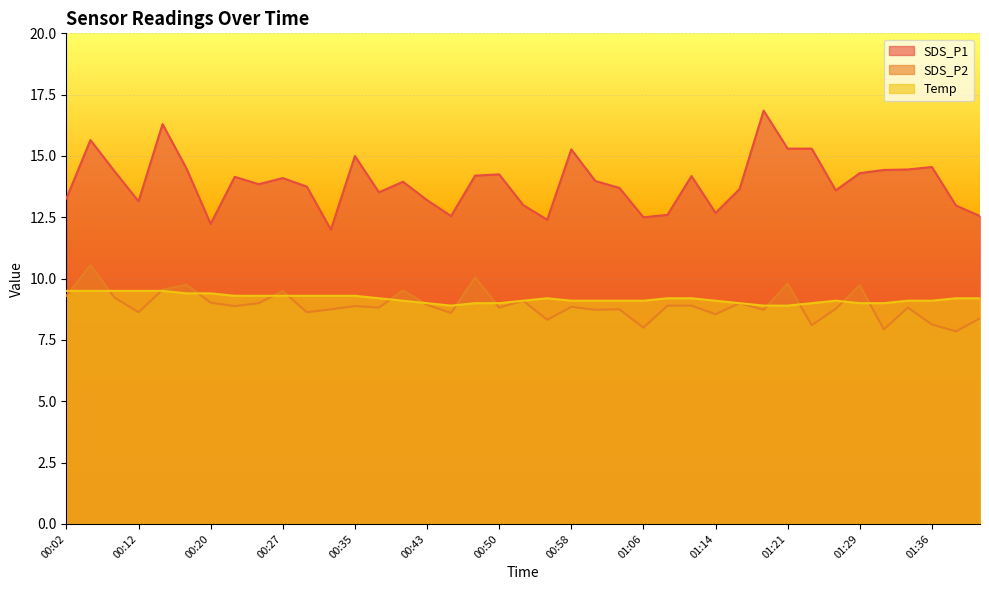

True or false: SDS_P2 and Temp intersect in this chart.

True